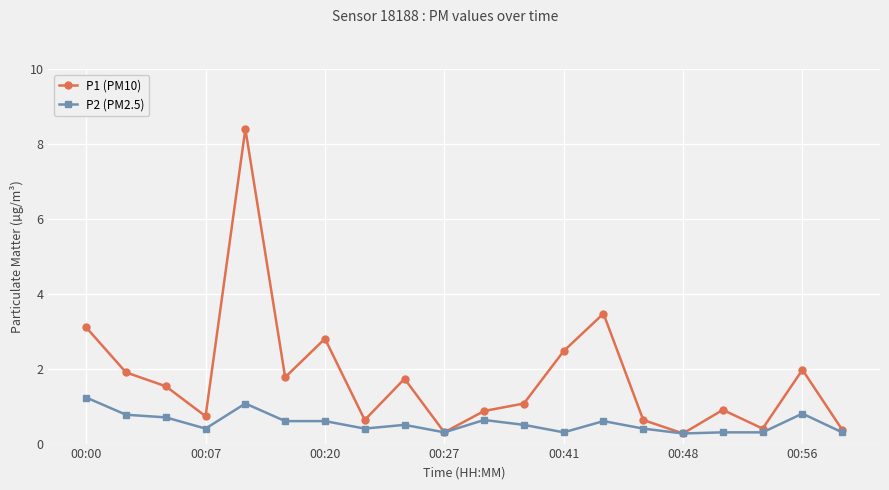

What is the value of the P1 (PM10) point at the 7th from the left?

2.8